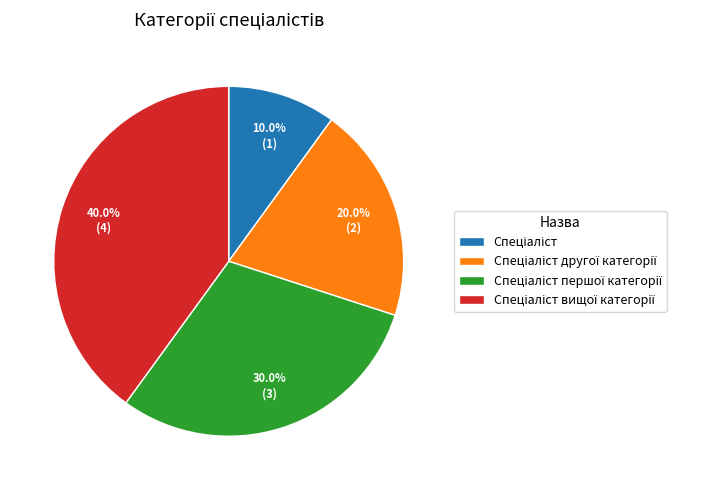

Is there any slice that represents more than half of the pie?

No